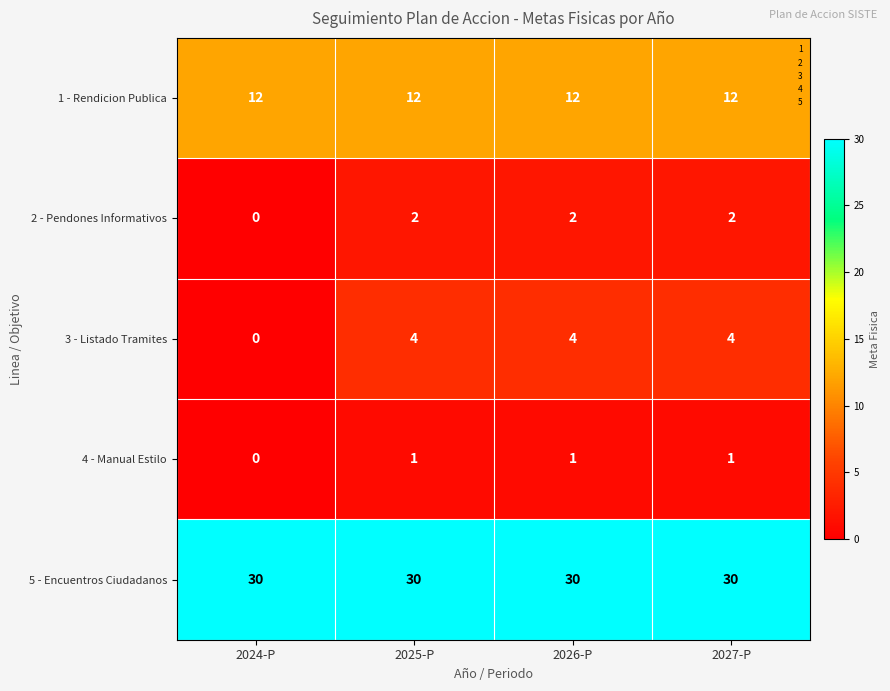

Count the number of categories in the chart.

4